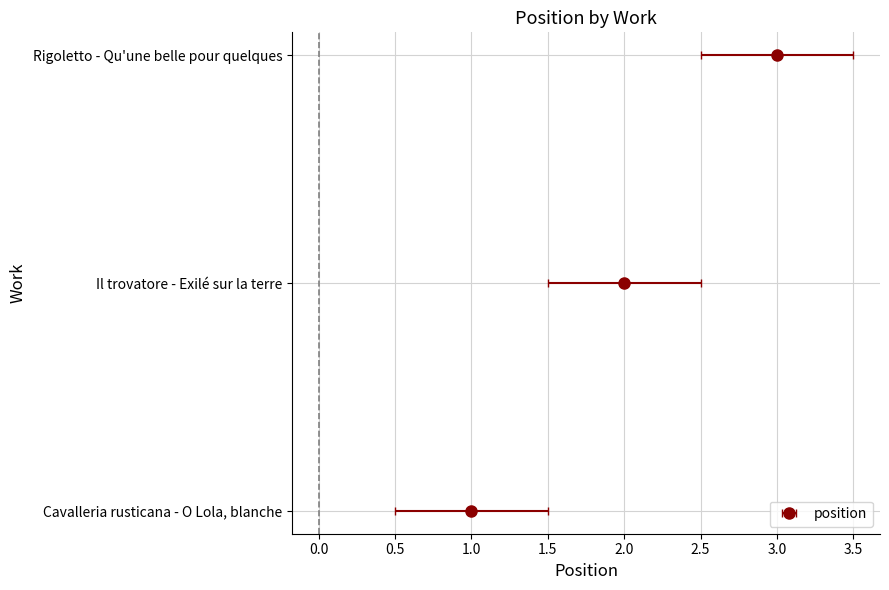

The chart shows a value of 1 at 1.0. True or false?

False